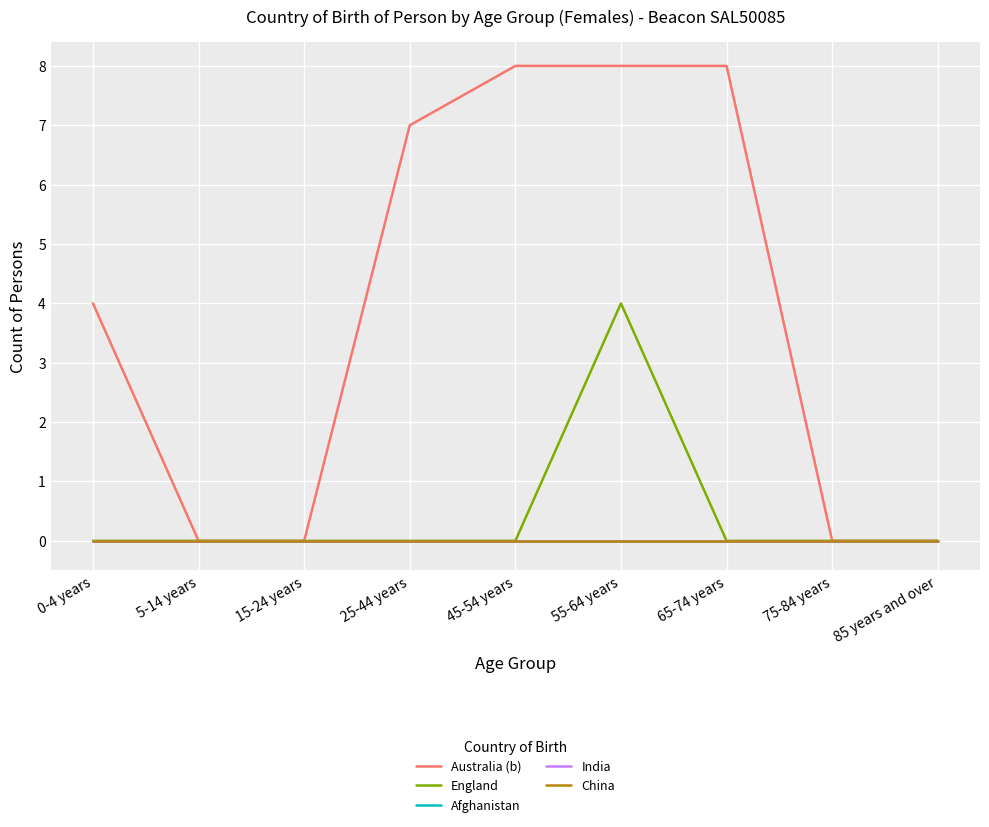

Does the chart display data point markers on the line(s)?

No